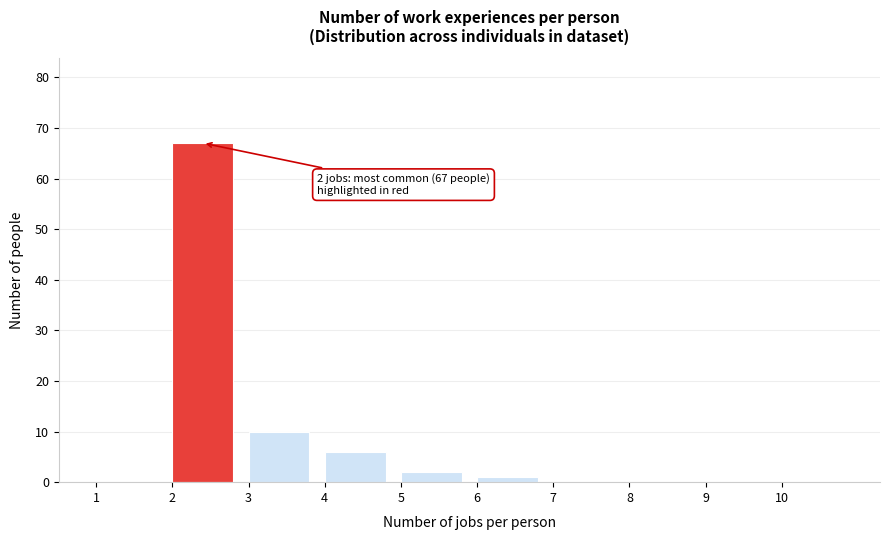

Over which range of the x-axis is the bar tallest?

2 to 3